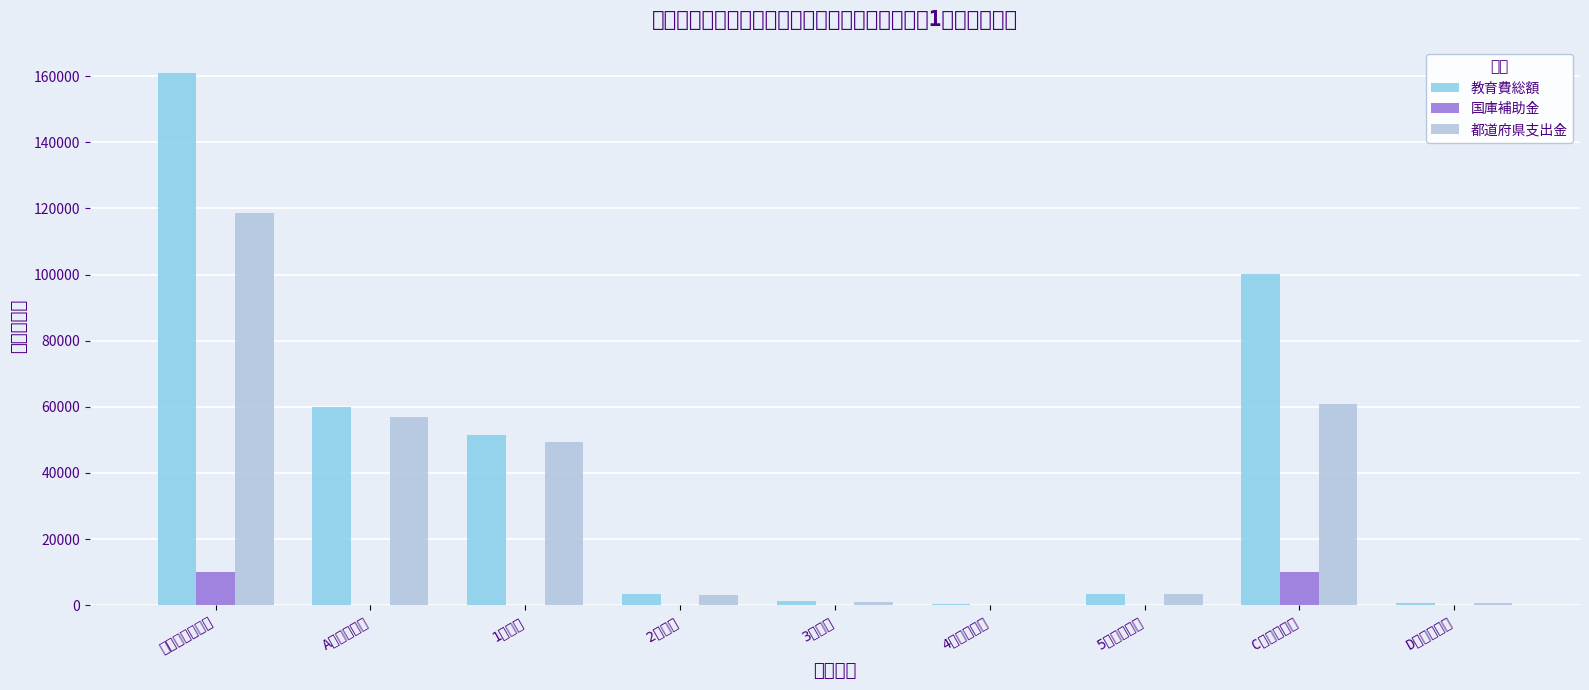

What are all the series names shown in the legend?

教育費総額, 国庫補助金, 都道府県支出金